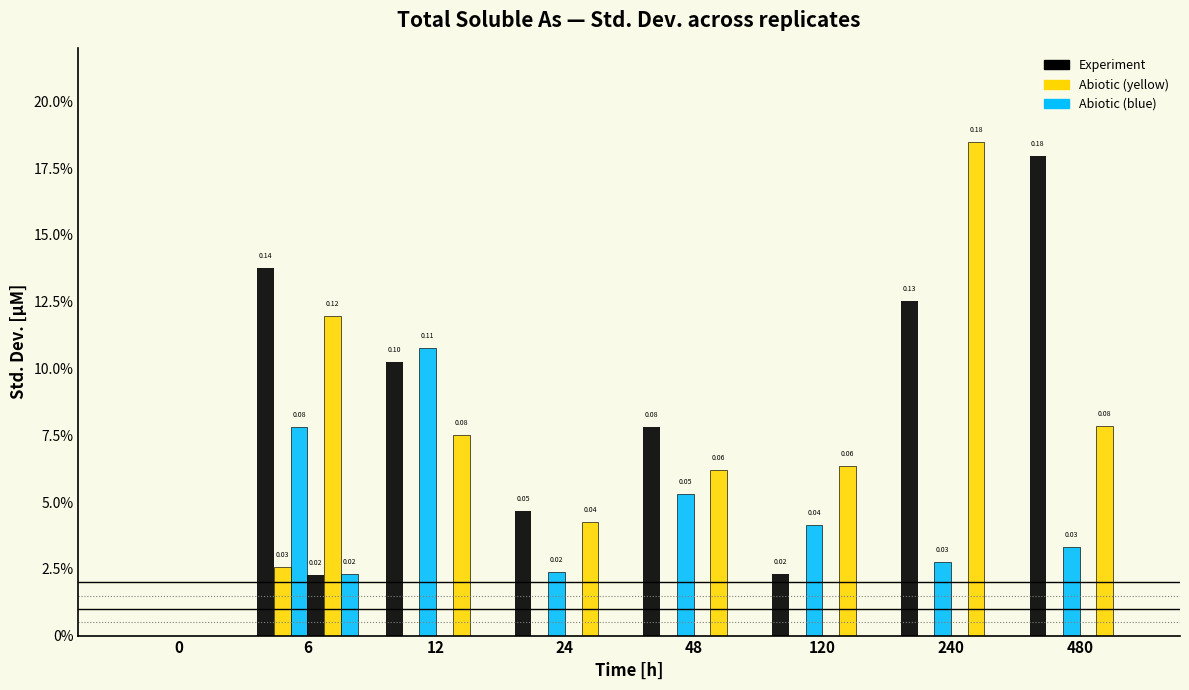

Are the bars grouped side by side (vs. stacked)?

Yes